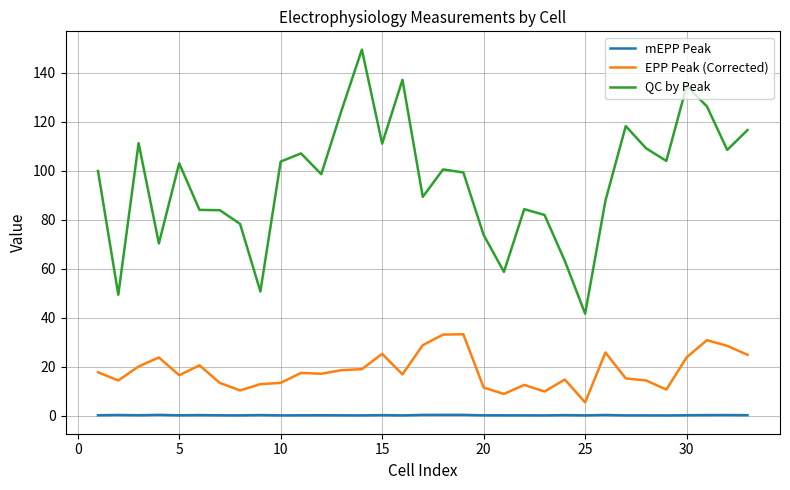

What is the lowest value of the QC by Peak series?

41.7